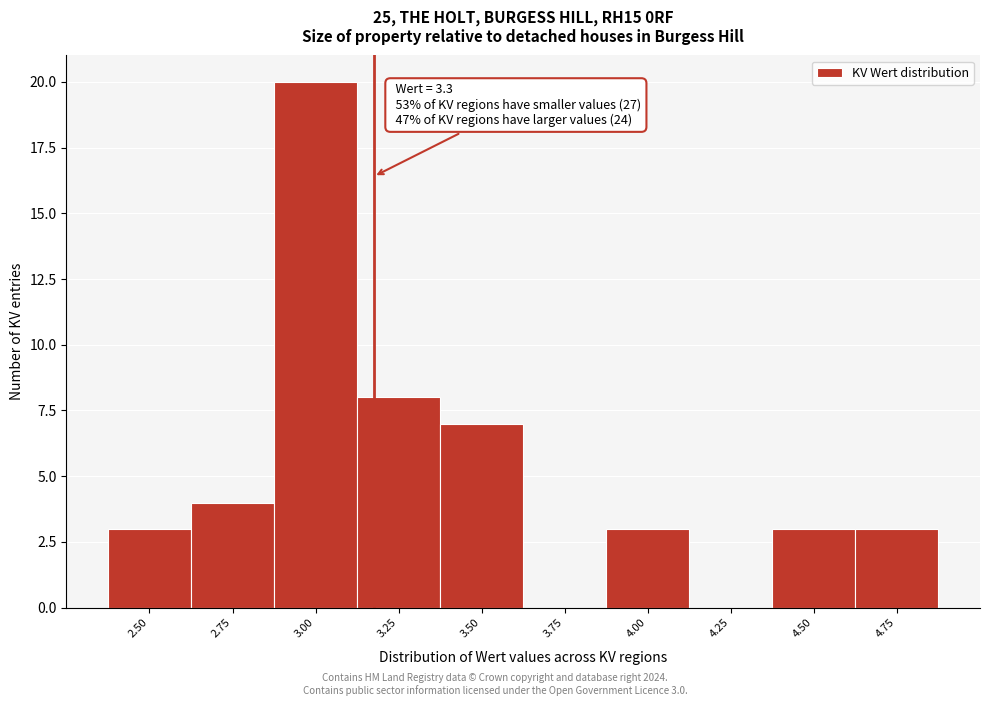

Reading left to right, extract all data points from this chart.

2.50=3	2.75=4	3.00=20	3.25=8	3.50=7	3.75=0	4.00=3	4.25=0	4.50=3	4.75=3